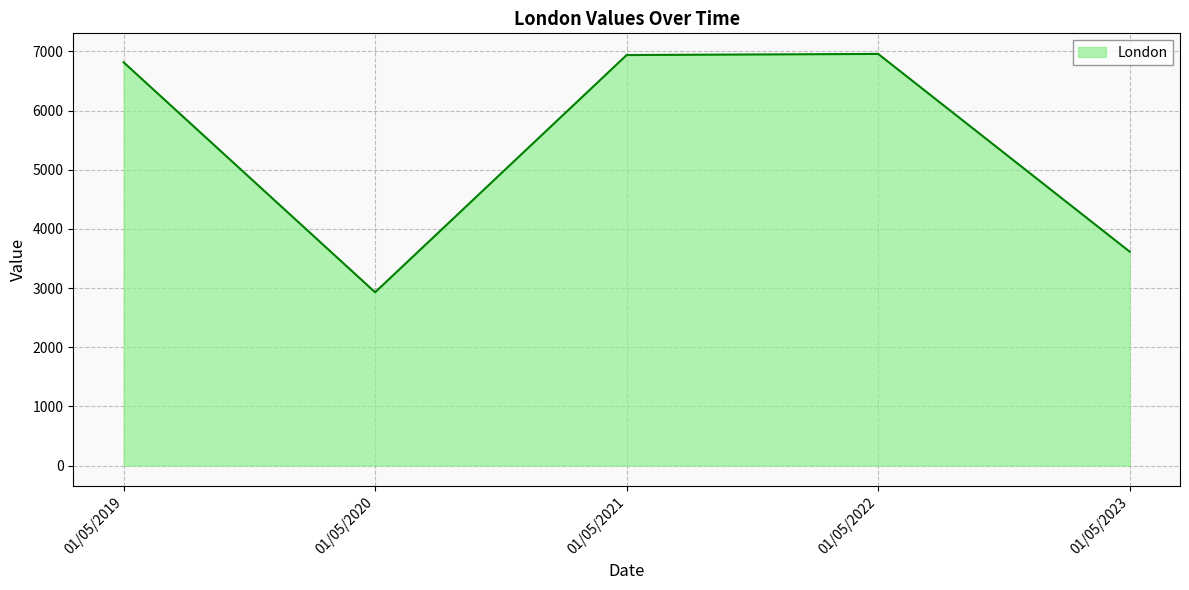

Does the chart have visible grid lines?

Yes